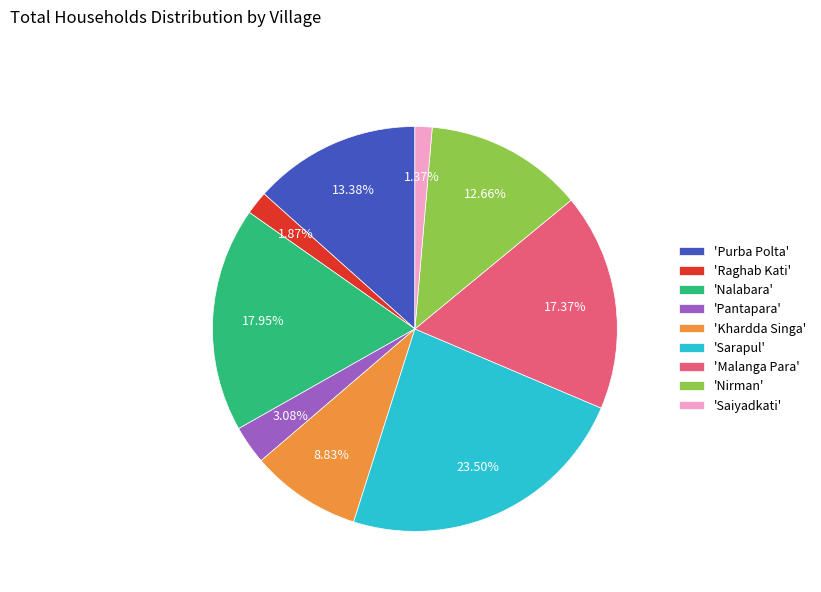

Which category has the biggest portion of the pie?

'Sarapul'